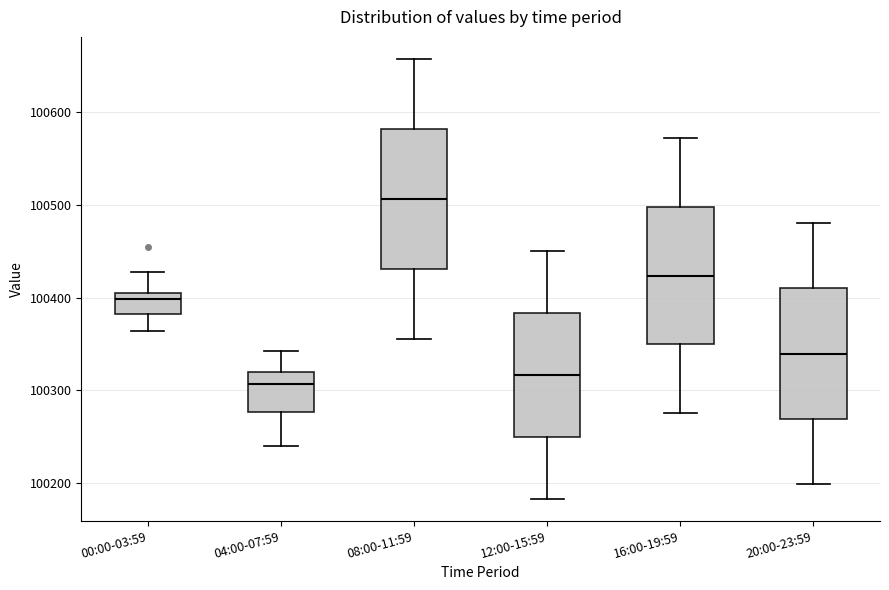

Where is the lower edge of the box for 16:00-19:59 on the y-axis? The values are not printed on the chart, so give them approximately, as read against the axis.

100350